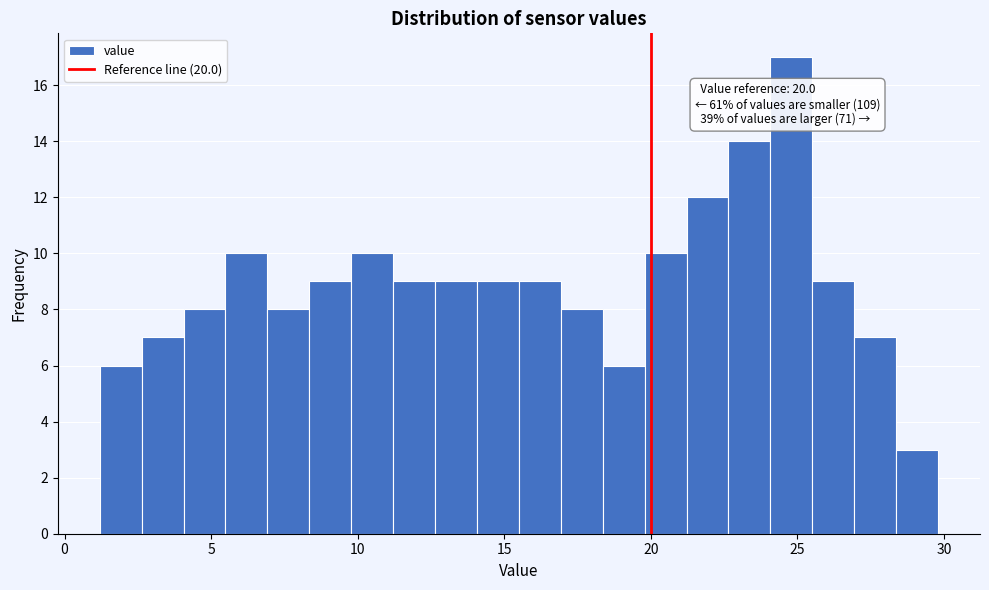

Read against the x-axis, roughly where is the centre of the tallest bar?

25.0